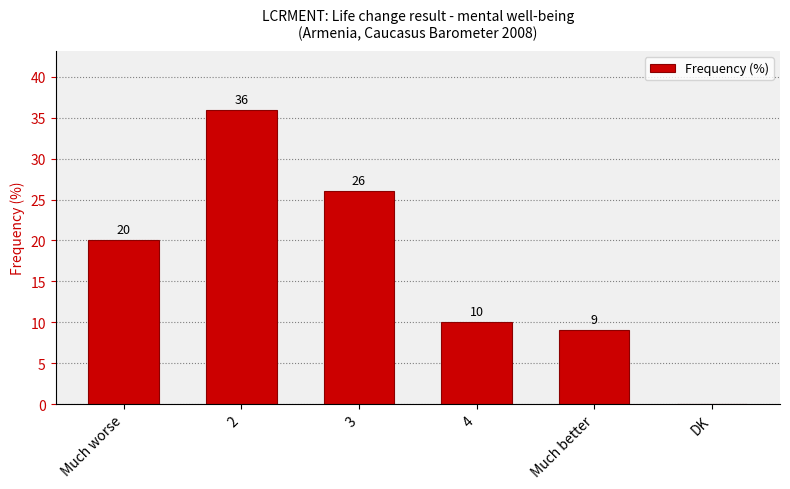

Read the value at Much worse, to the nearest 10.

20